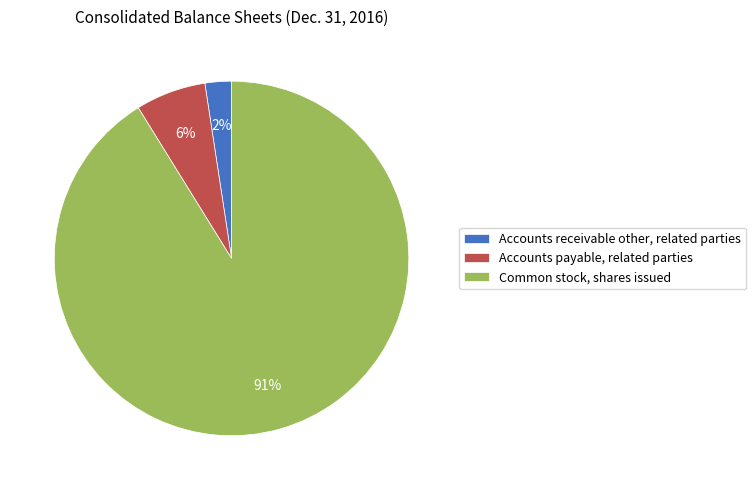

Which category has the biggest portion of the pie?

Common stock, shares issued